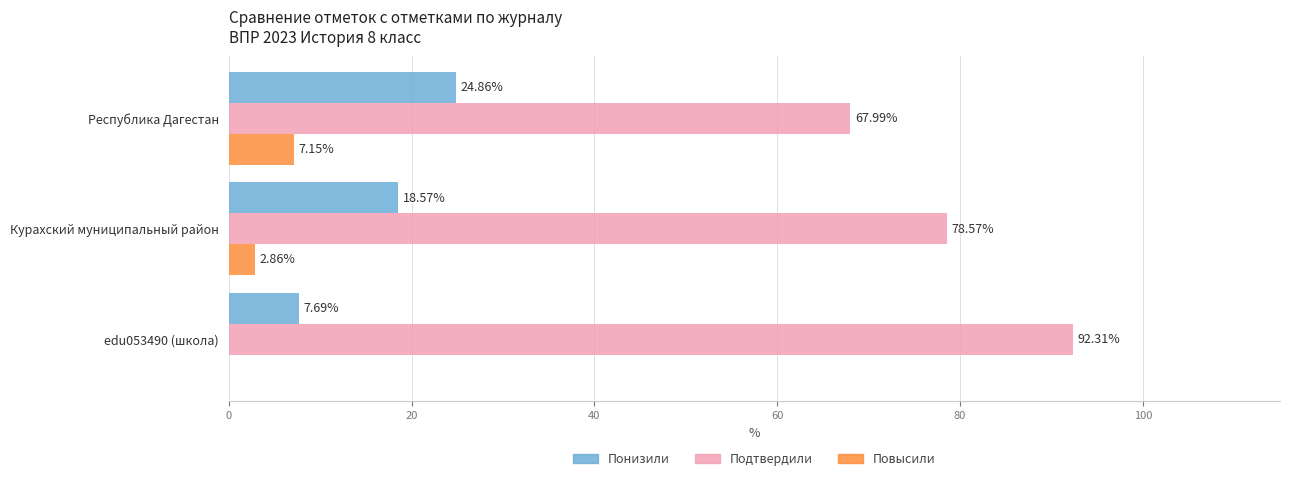

What is the sum of all Повысили values?

10.0